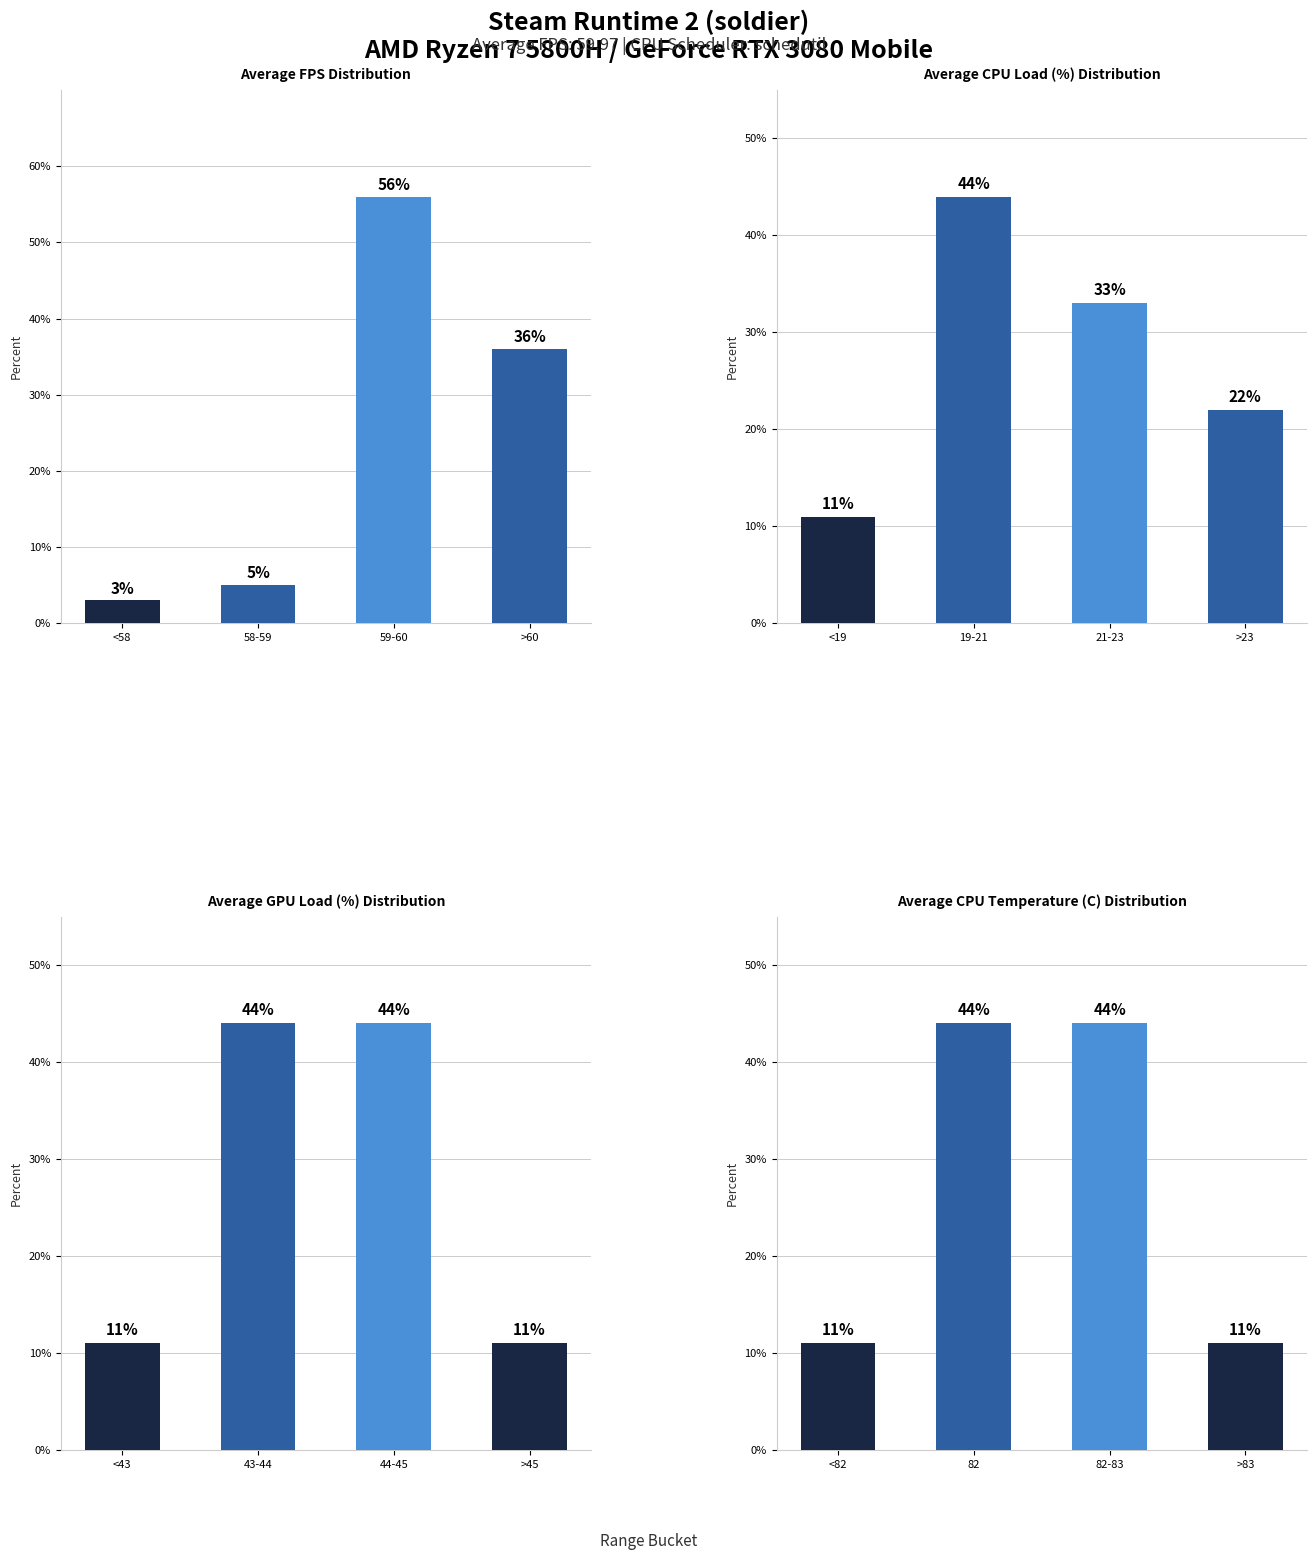

Rank the series by their maximum value, from lowest to highest.

Average CPU Load (%) Distribution, Average GPU Load (%) Distribution, Average CPU Temperature (C) Distribution, Average FPS Distribution